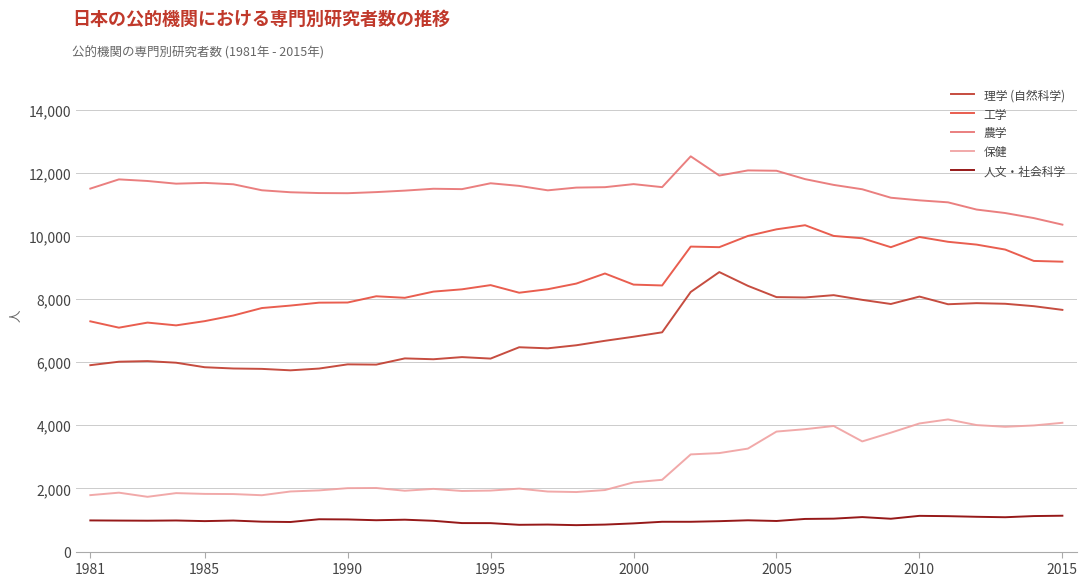

How many series are shown in this chart?

5